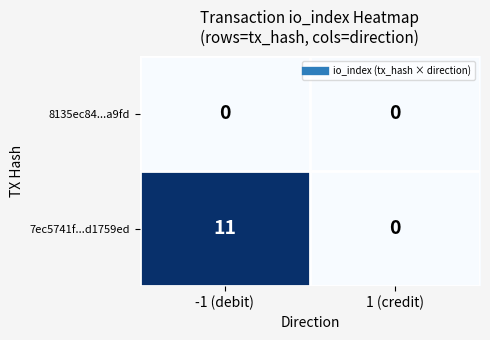

Which series has the largest total across all categories?

7ec5741f...d1759ed